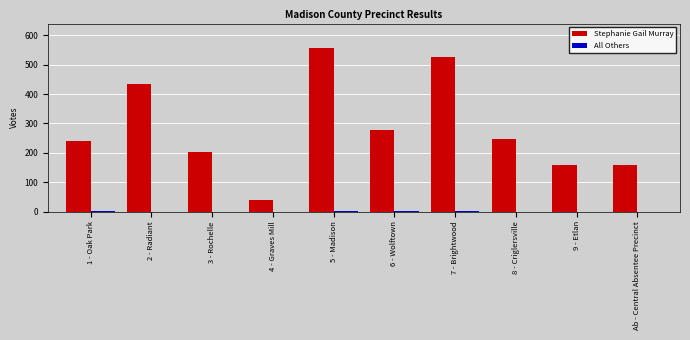

How many distinct data groups are displayed?

2